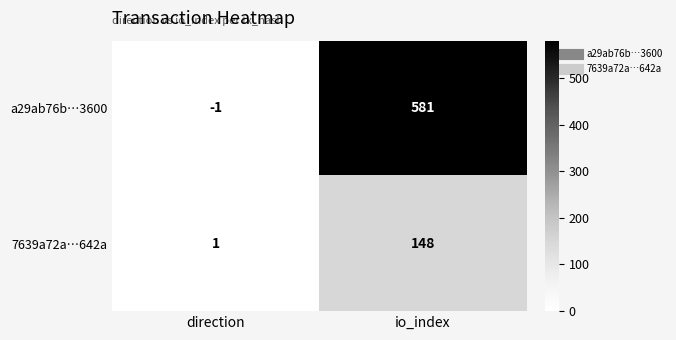

List the series in order of their overall mean, highest first.

a29ab76b…3600, 7639a72a…642a